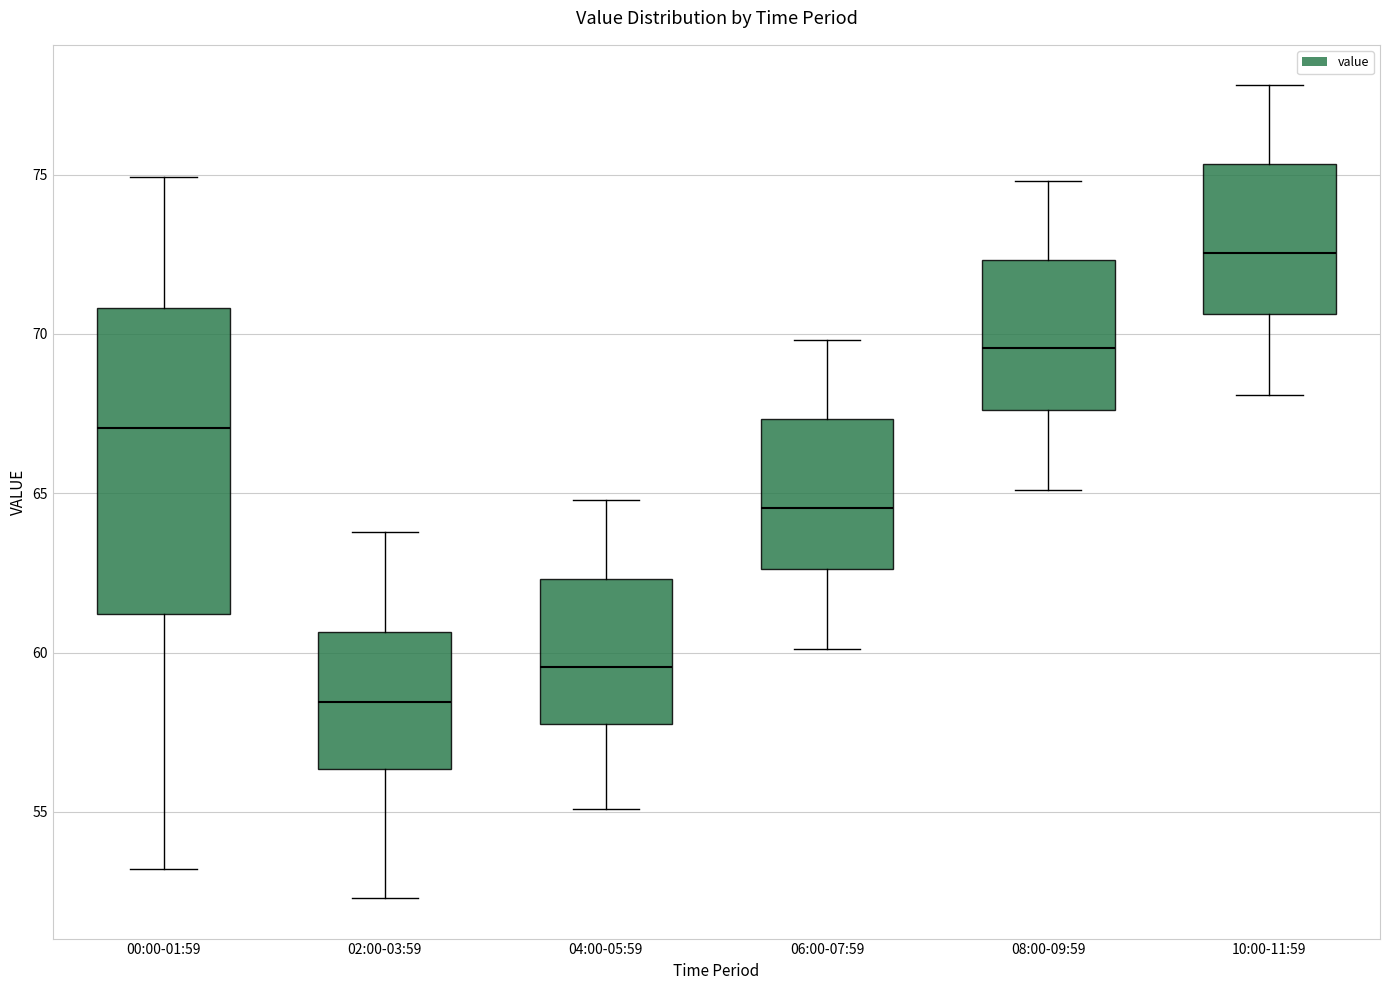

Which box has the lowest median line?

02:00-03:59